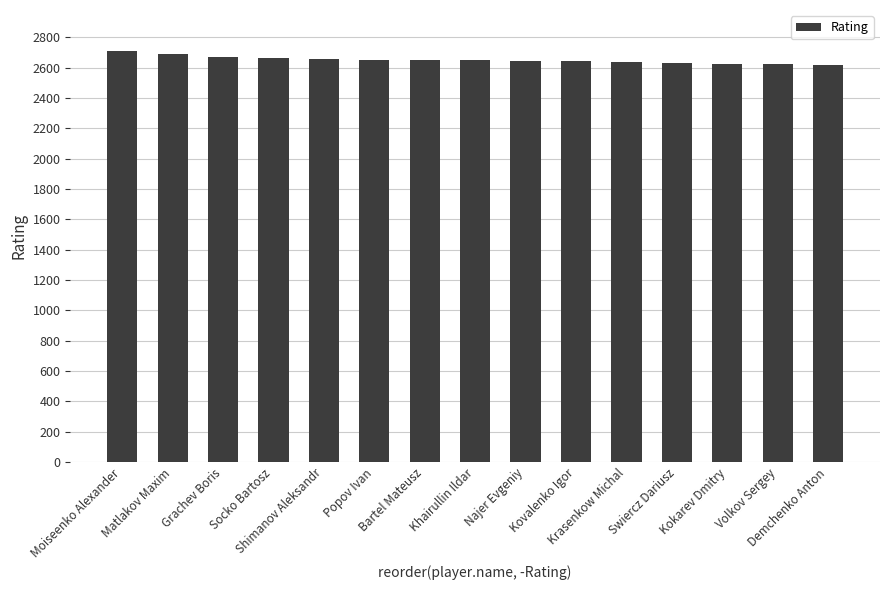

How many data points are less than 2651?

7